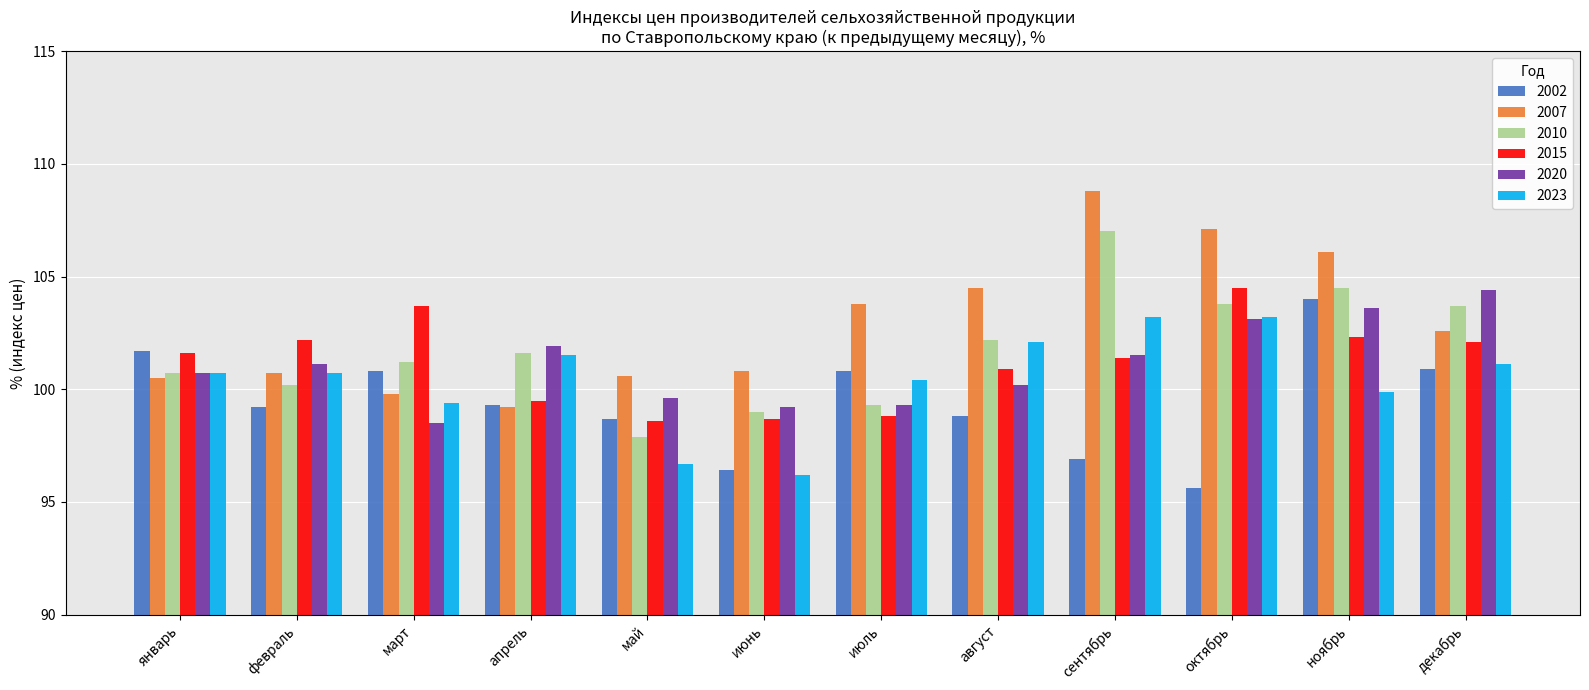

Which series changed the most between апрель and сентябрь?

2007